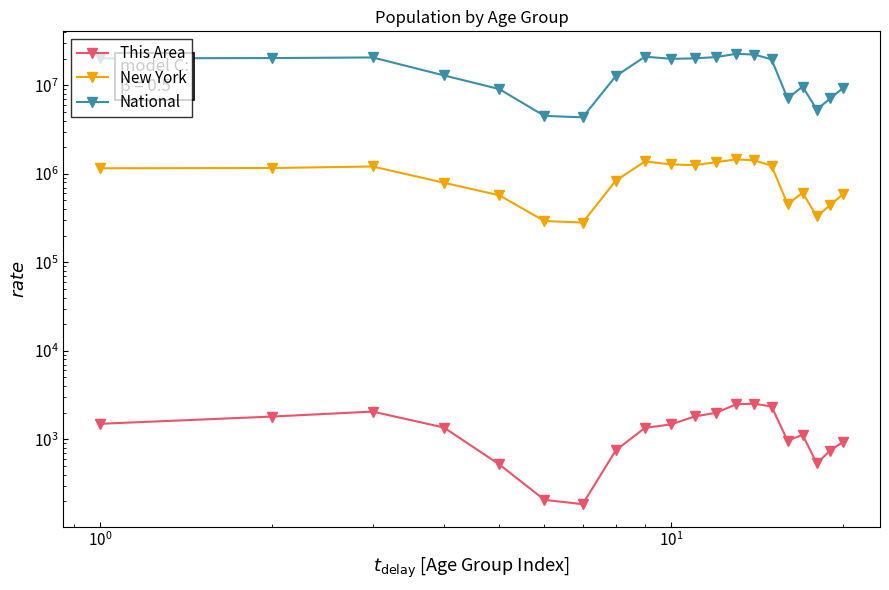

What is the average value of the National series?

14509549